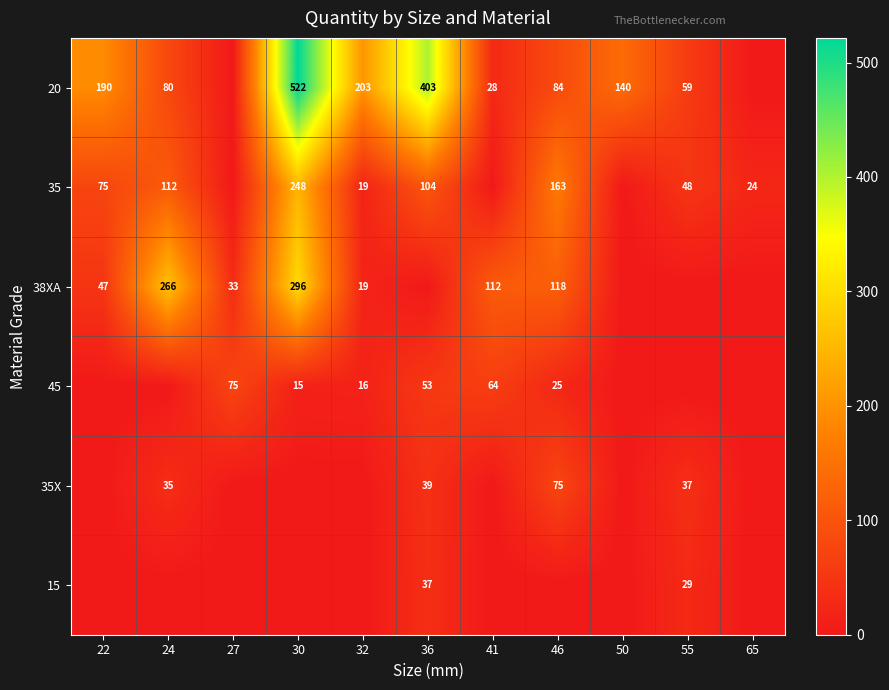

What is the difference between the 38XA values at 32 and 24?

247